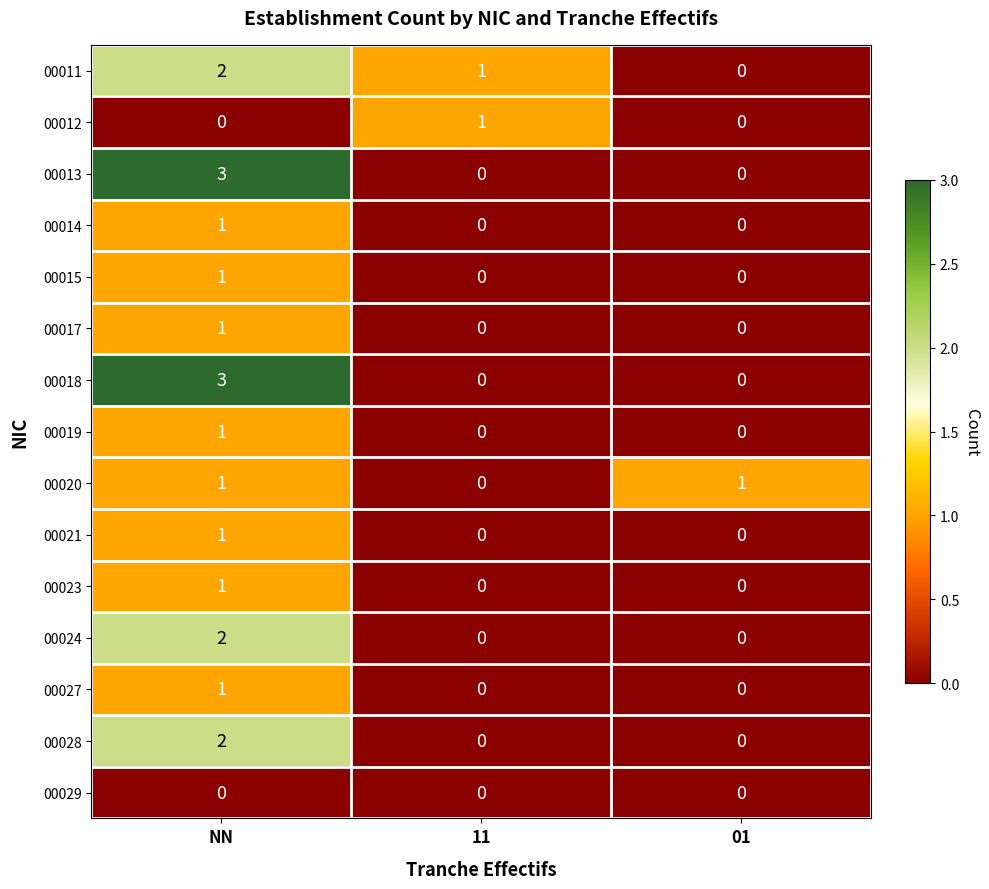

At how many categories does at least one series exceed 0?

3